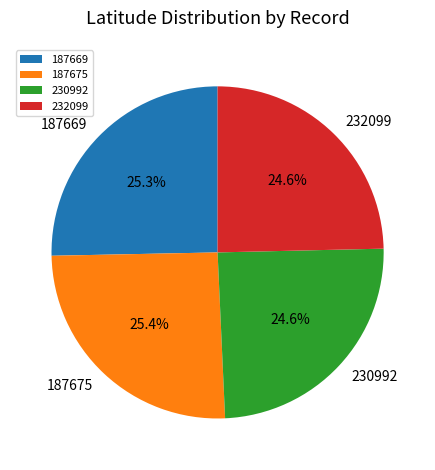

How many segments does this pie chart have?

4